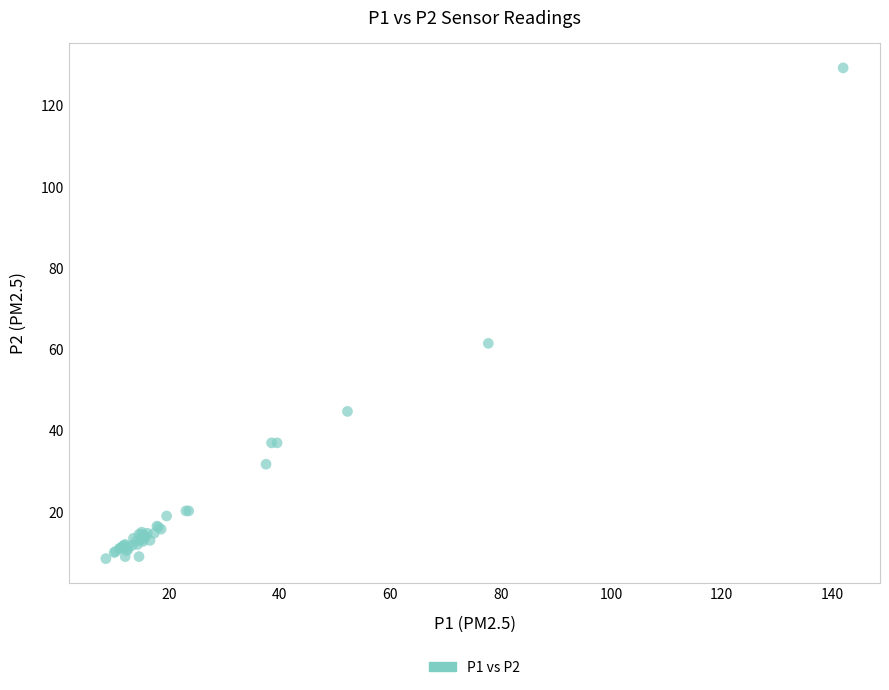

What Y value in the scatter plot is closest to 68?

61.5